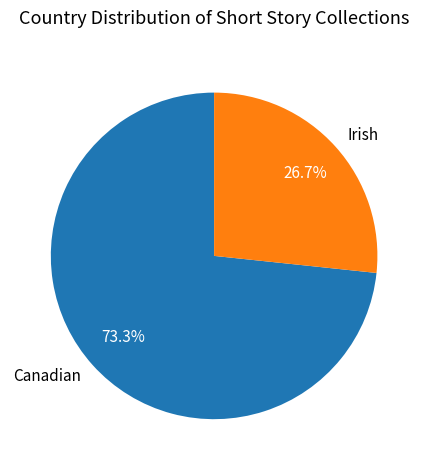

What is the largest slice in the pie chart?

Canadian